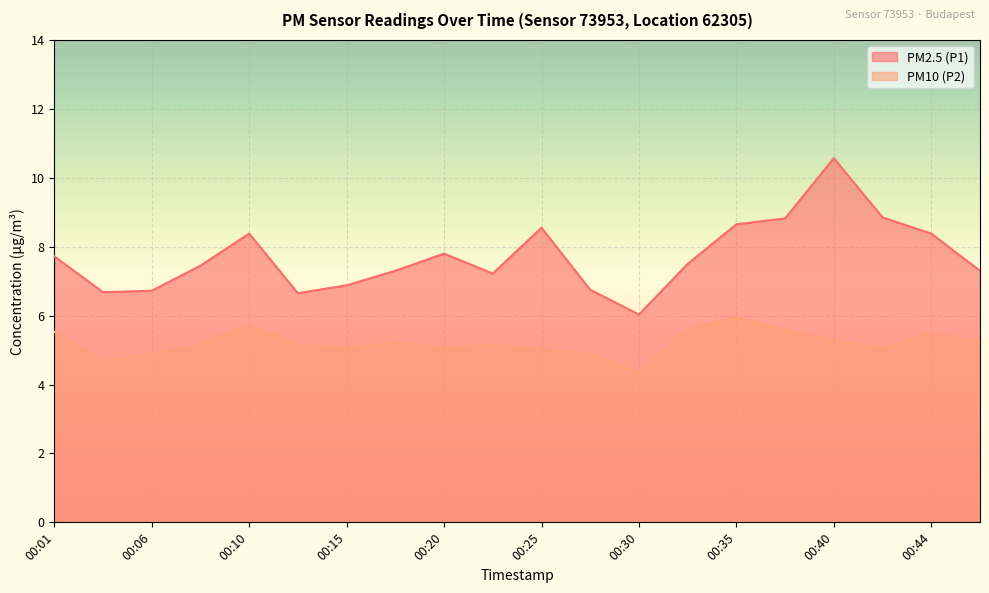

Read the PM10 (P2) value at 00:37.

5.6